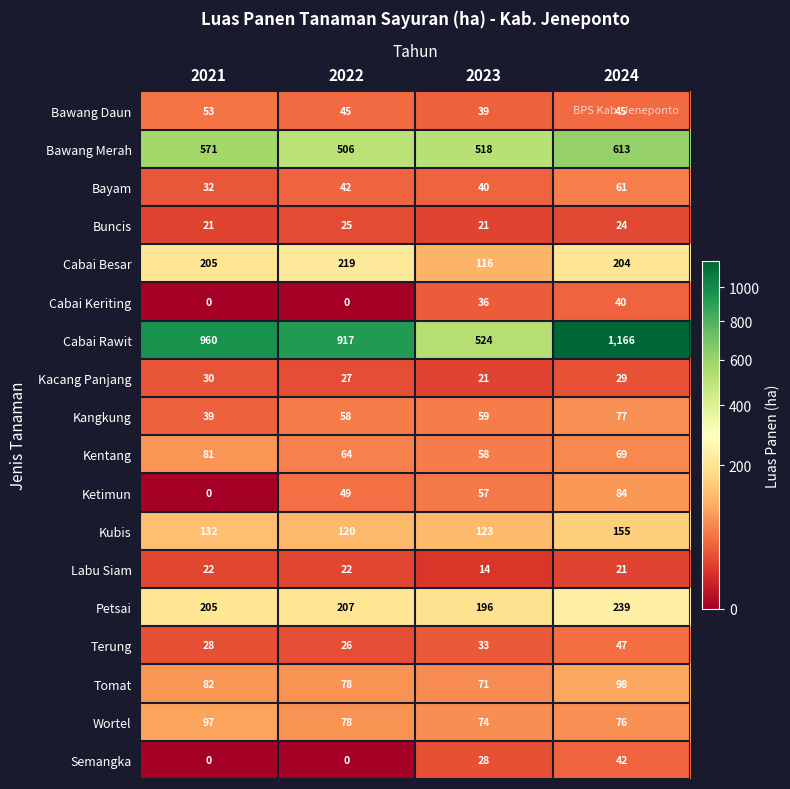

What is the sum of the Buncis values at 2021 and 2024?

45